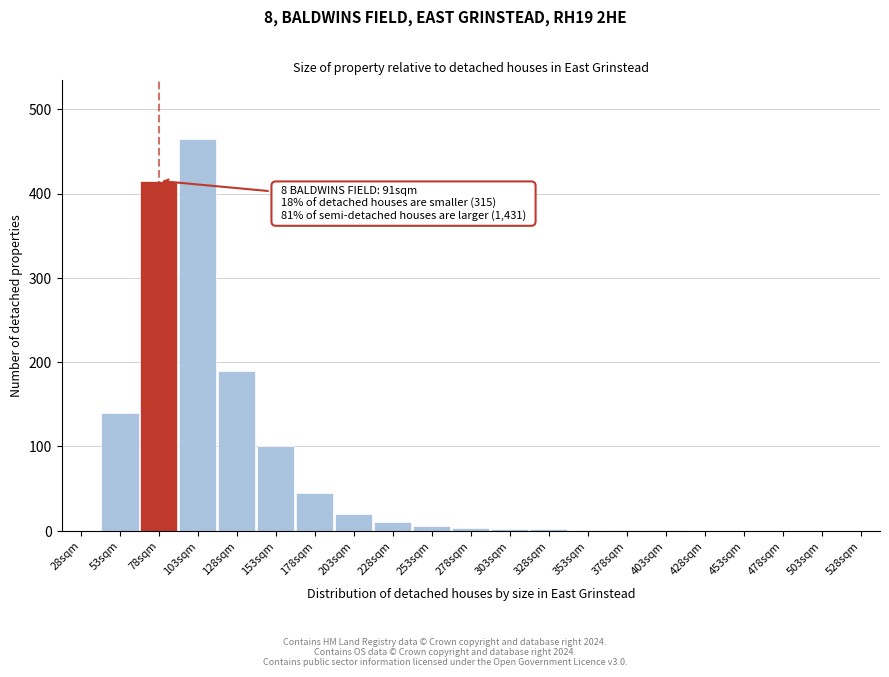

Which label corresponds to the largest value in the chart?

103sqm